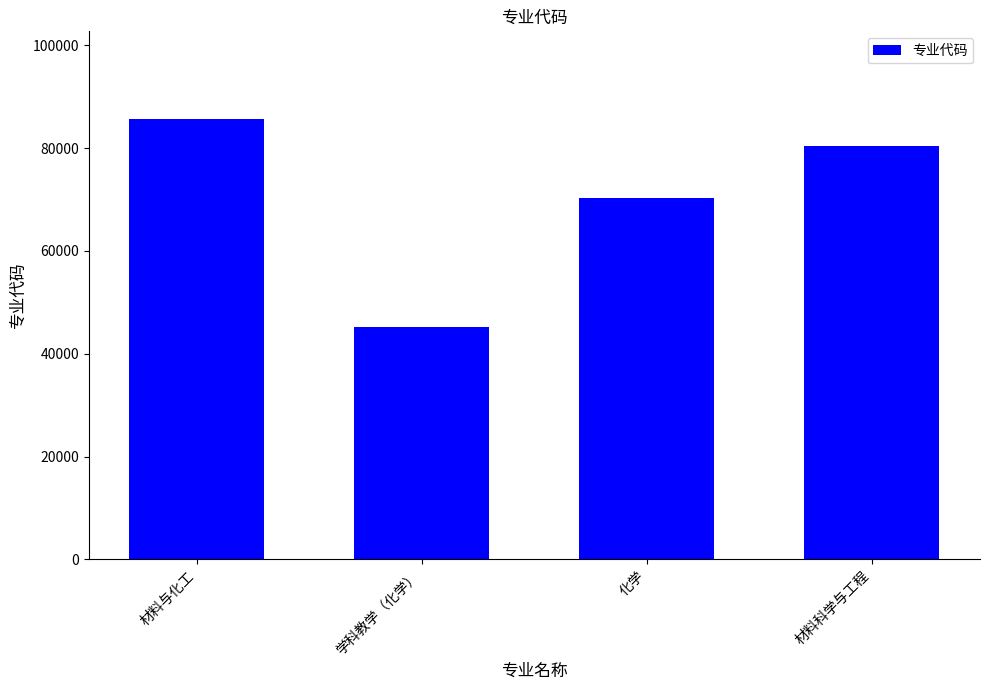

Reading right to left, transcribe all the data shown in this chart.

80500	70300	45106	85600